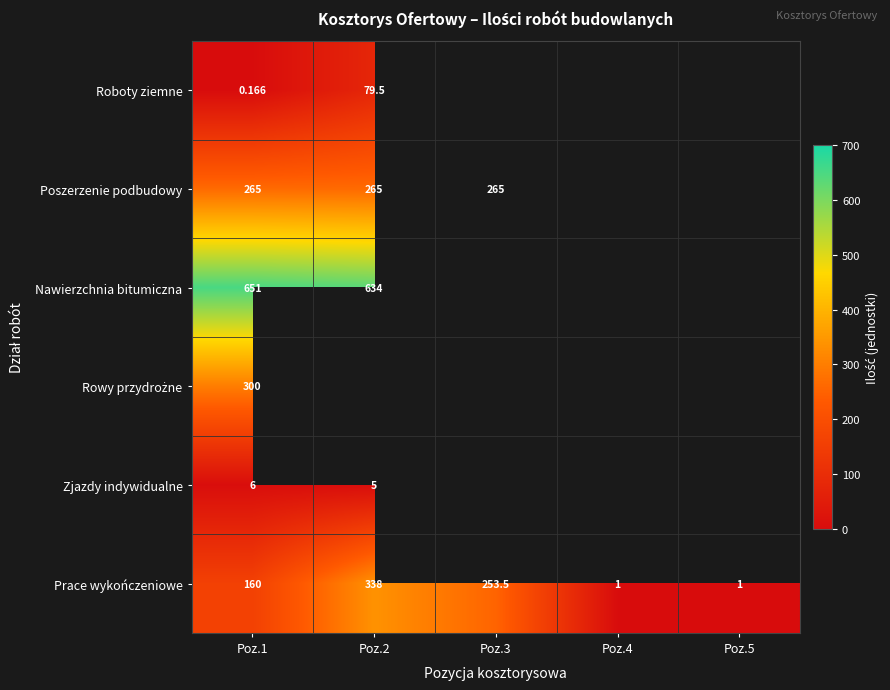

What is the maximum value shown in the chart?

651.0